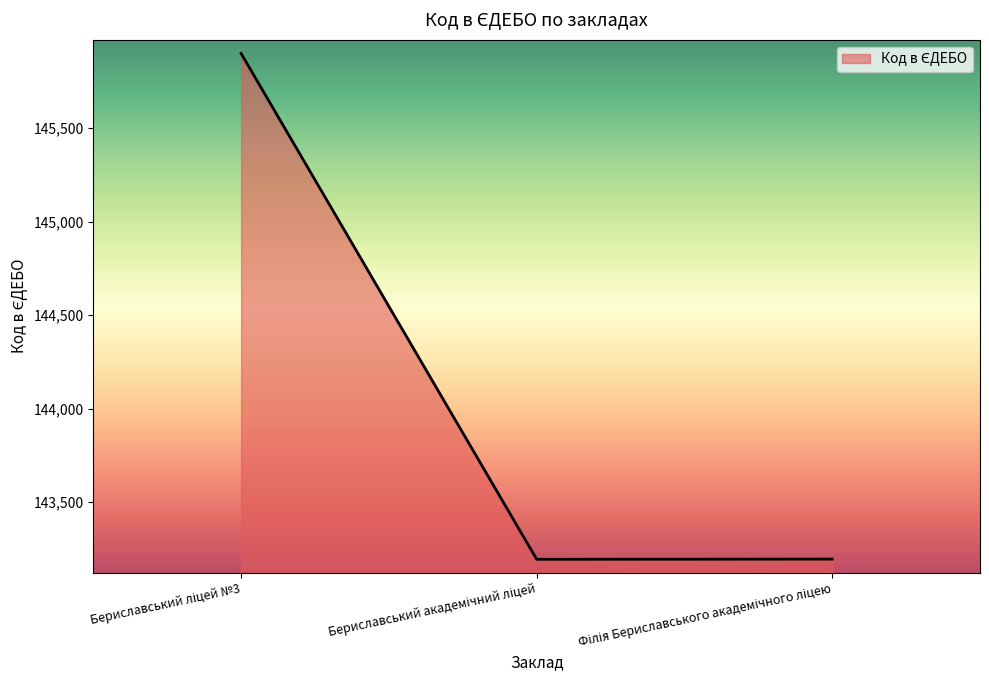

What is the smallest value displayed?

143195